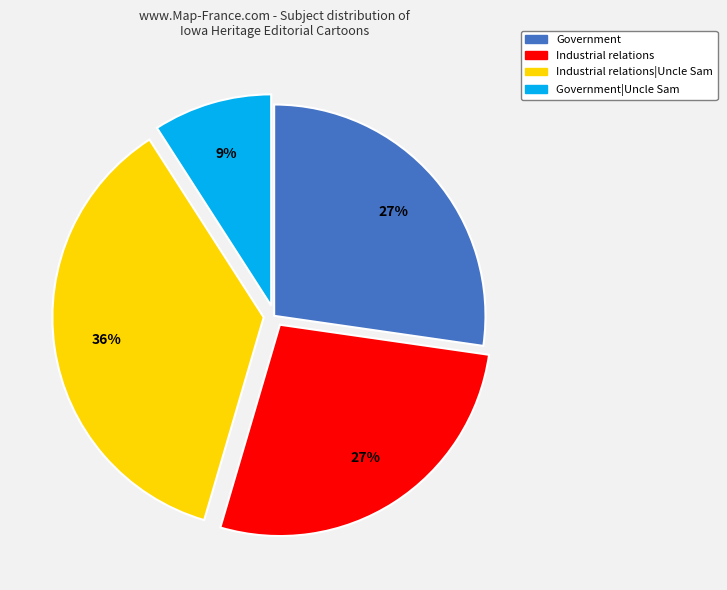

To the nearest percent, what is the combined percentage of Industrial relations and Government?

55%